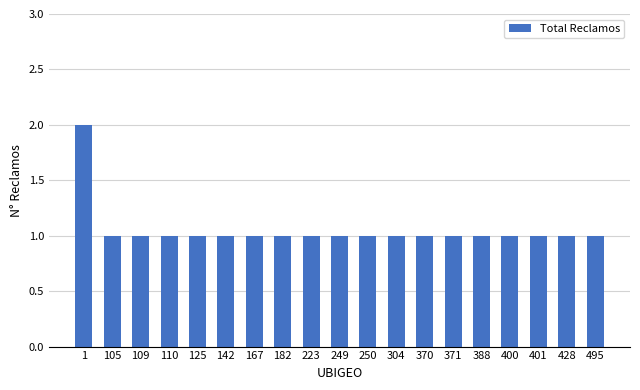

True or false: the data shows 1 at 428.

True